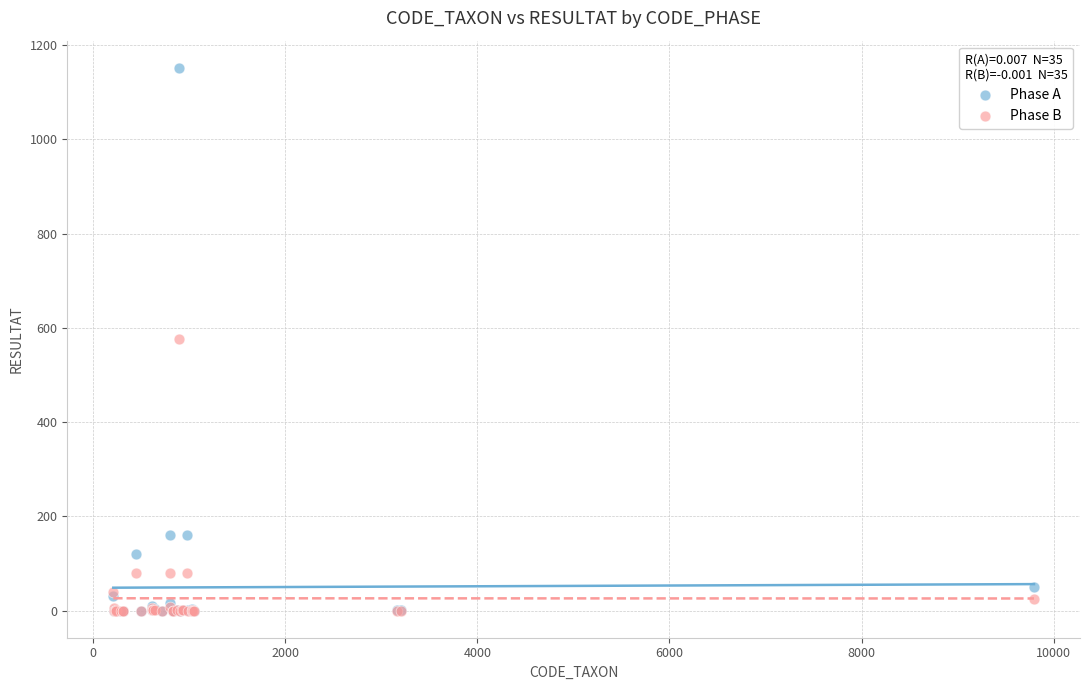

Which series has the largest Y range (max minus min)?

Phase A